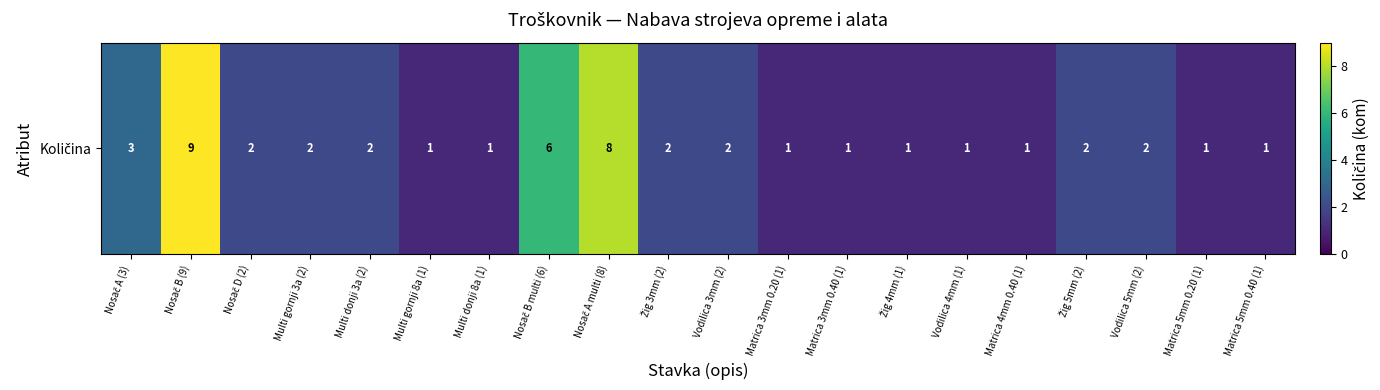

What is the difference between the maximum and second lowest values?

8